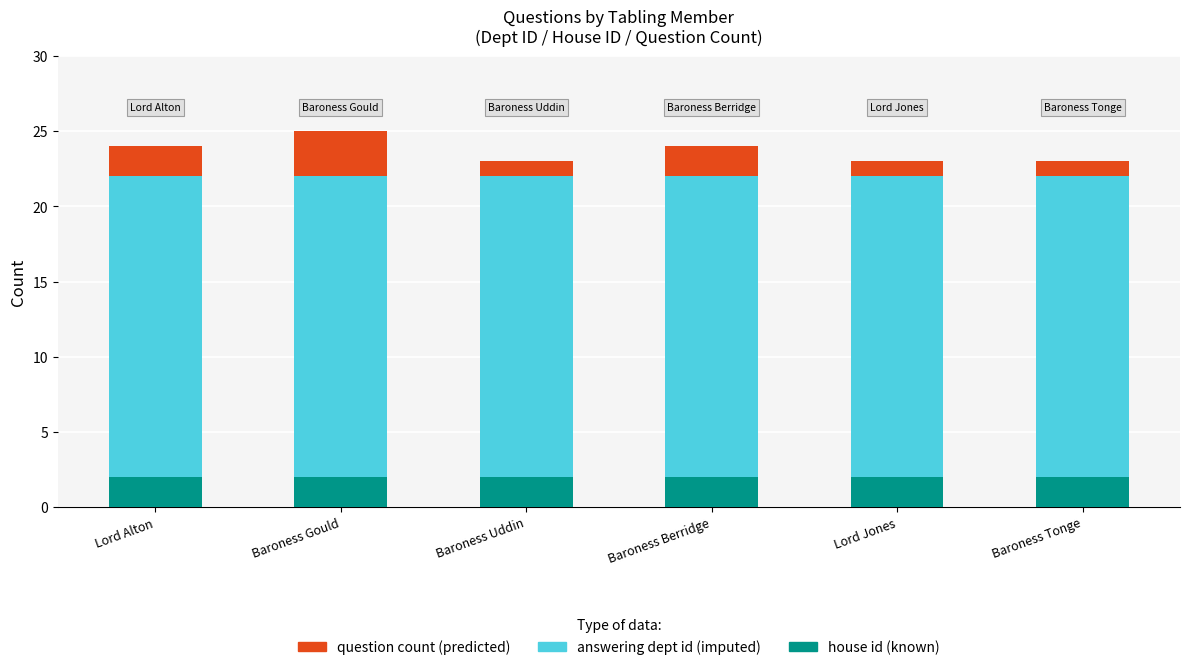

What is the total value across all series at Lord Jones?

23